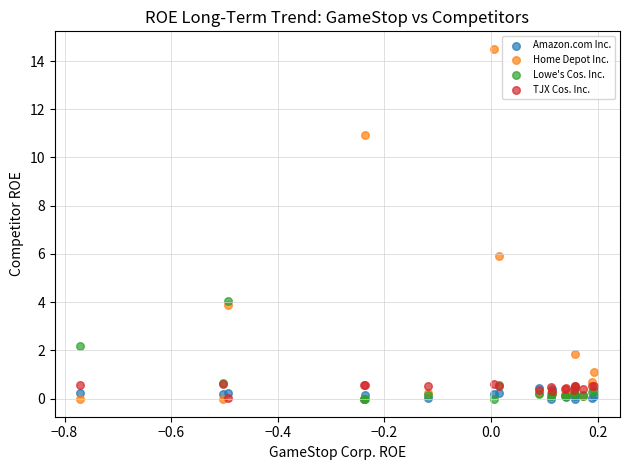

Across all series, what Y value is closest to 7?

5.9